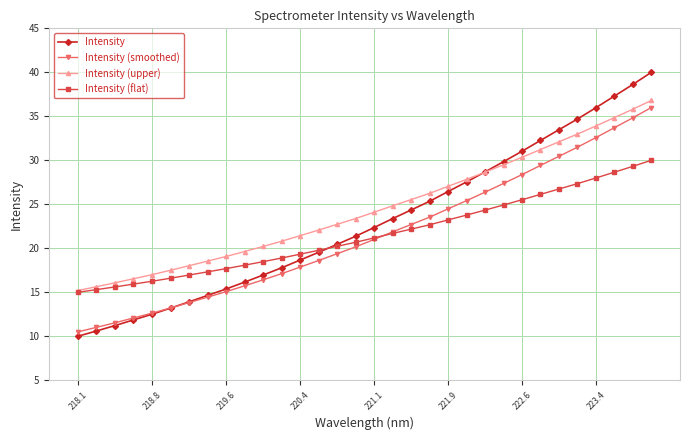

Which series has the widest spread of values?

Intensity